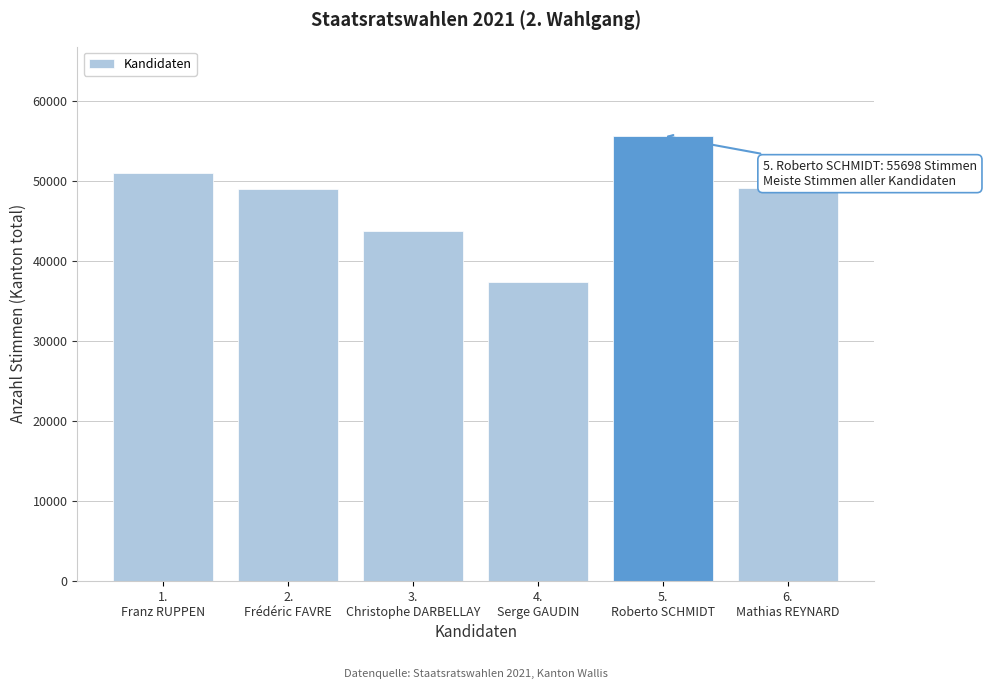

What is the greatest value displayed?

55698